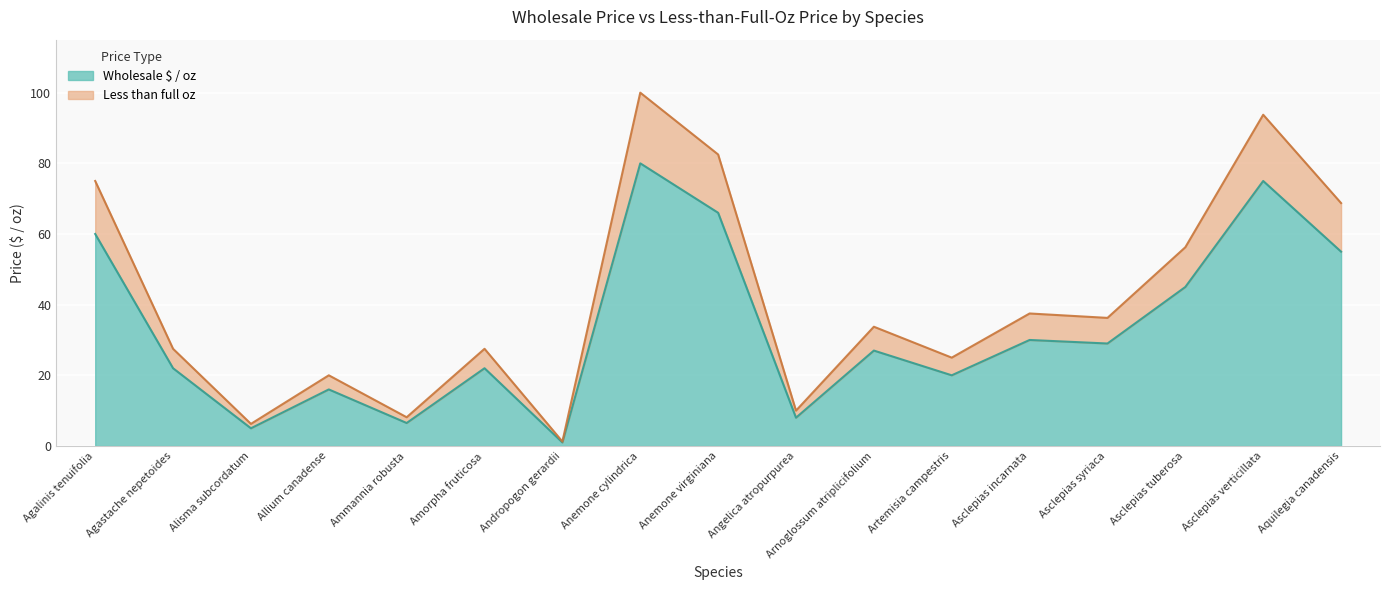

List the series in order of their overall mean, lowest first.

Wholesale $ / oz, Less than full oz